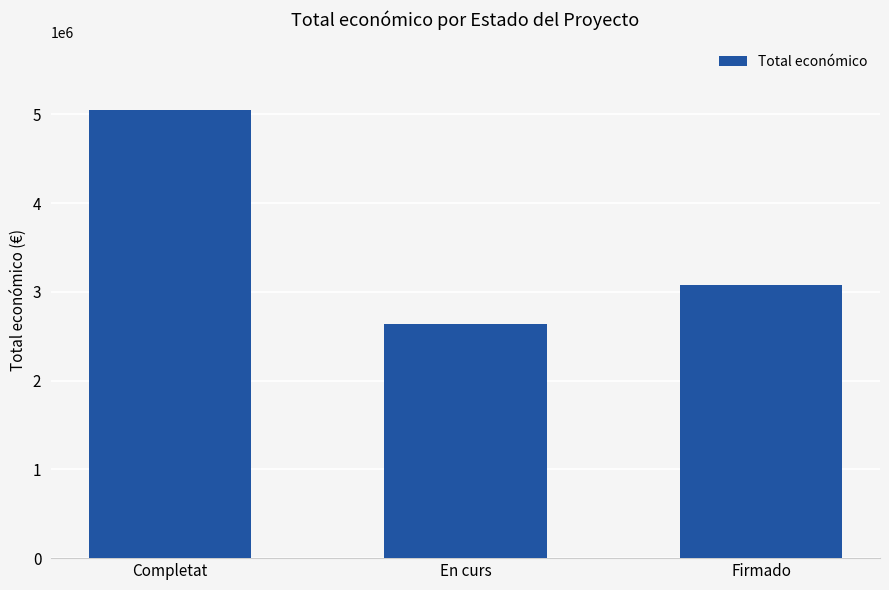

Where is the data nearest to the value 3847282?

Firmado